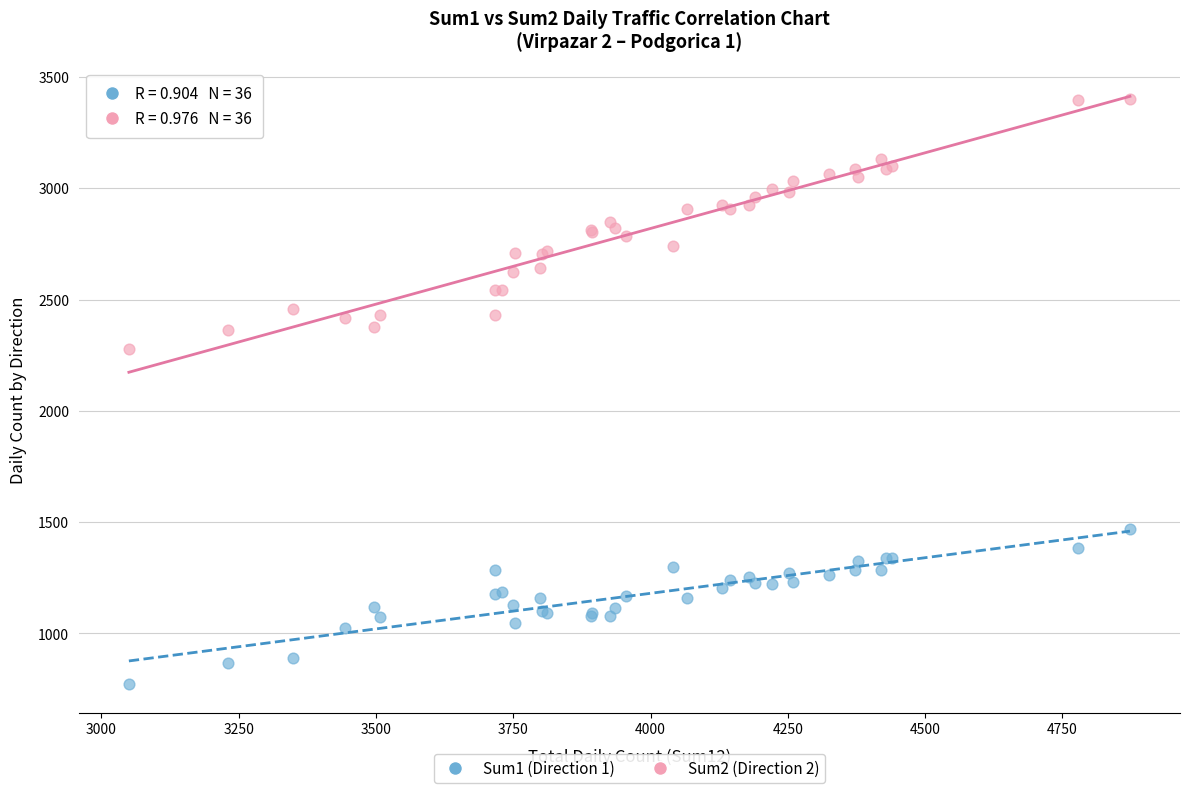

What are all the series names shown in the legend?

Sum1 (Direction 1), Sum2 (Direction 2)